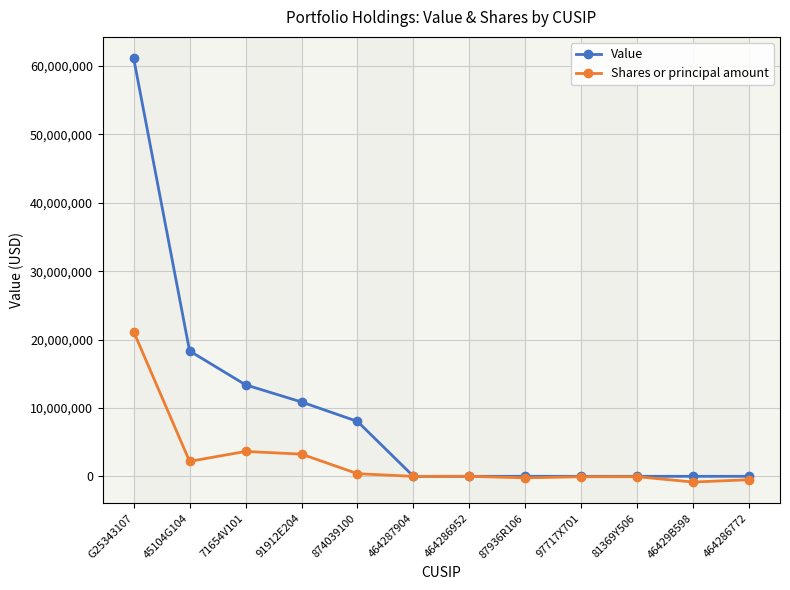

What is the maximum value for Value?

61174000